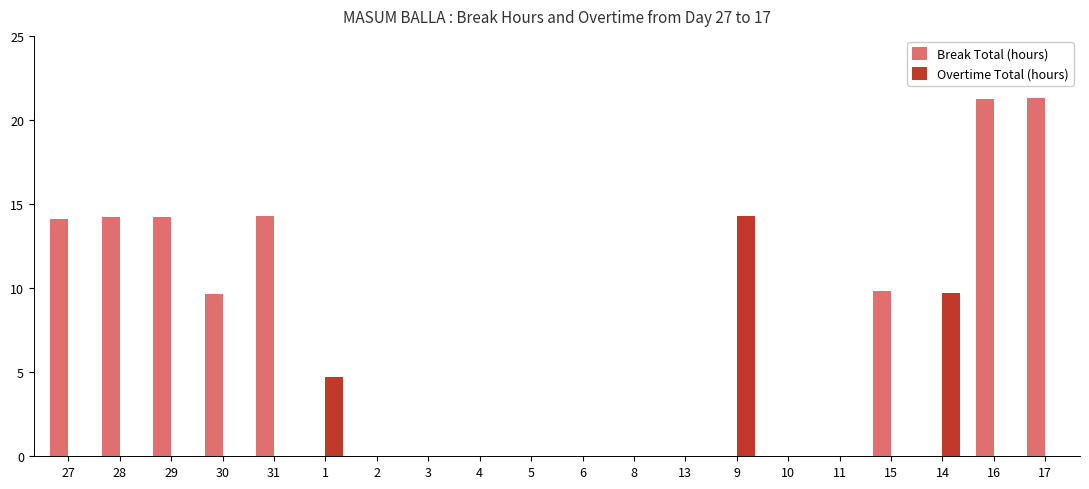

Which category has the highest value in the Overtime Total (hours) series?

9